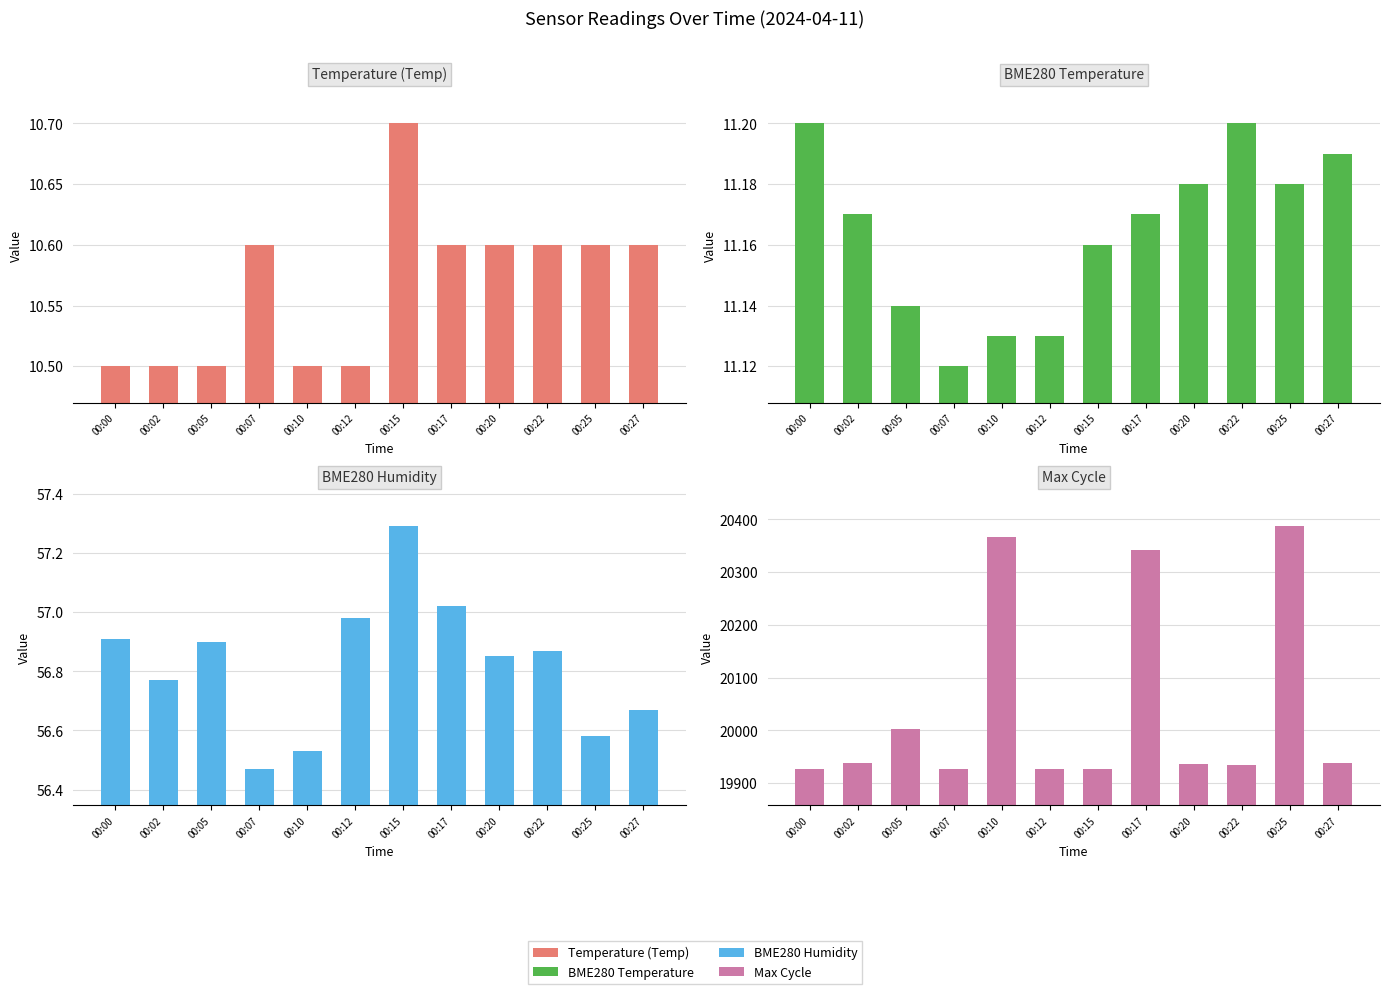

Which series changed the most between 00:10 and 00:25?

Max_cycle